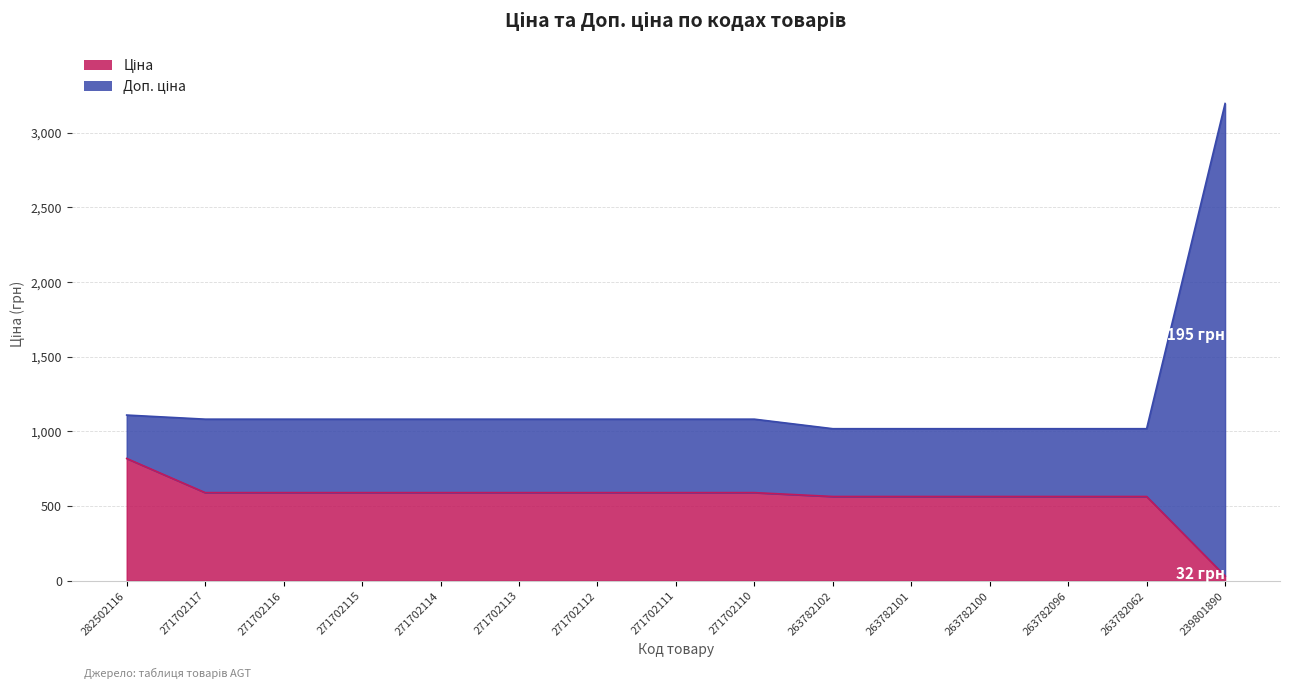

Which series has the largest total across all categories?

Доп. ціна